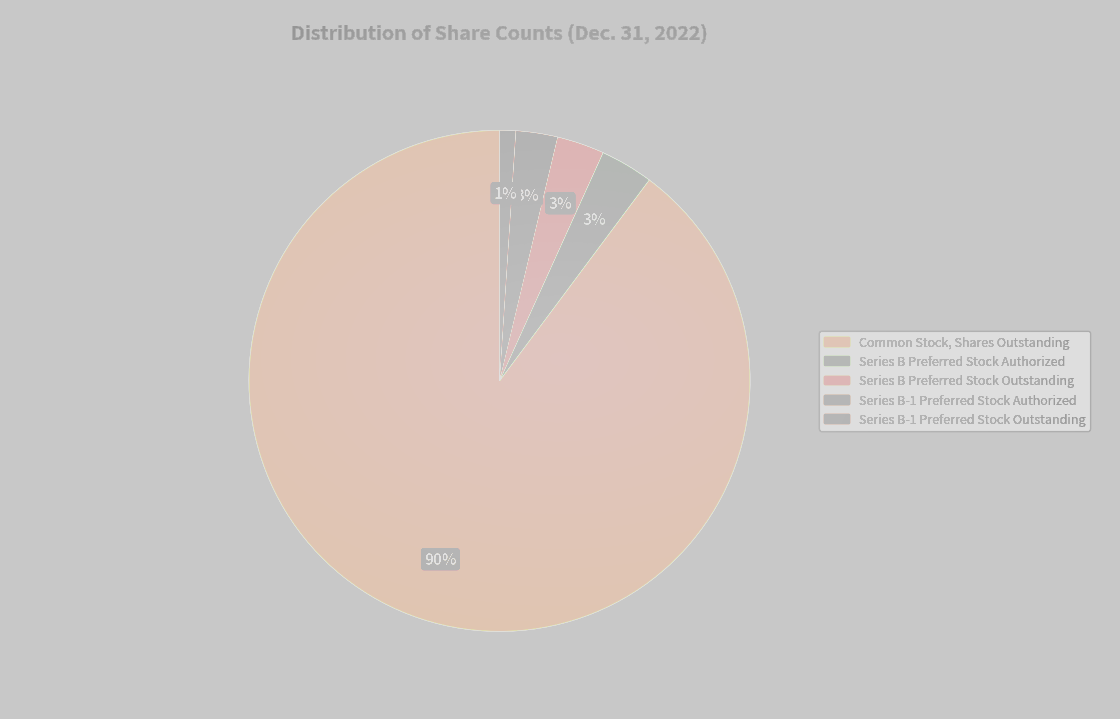

Count the number of slices in the pie.

5